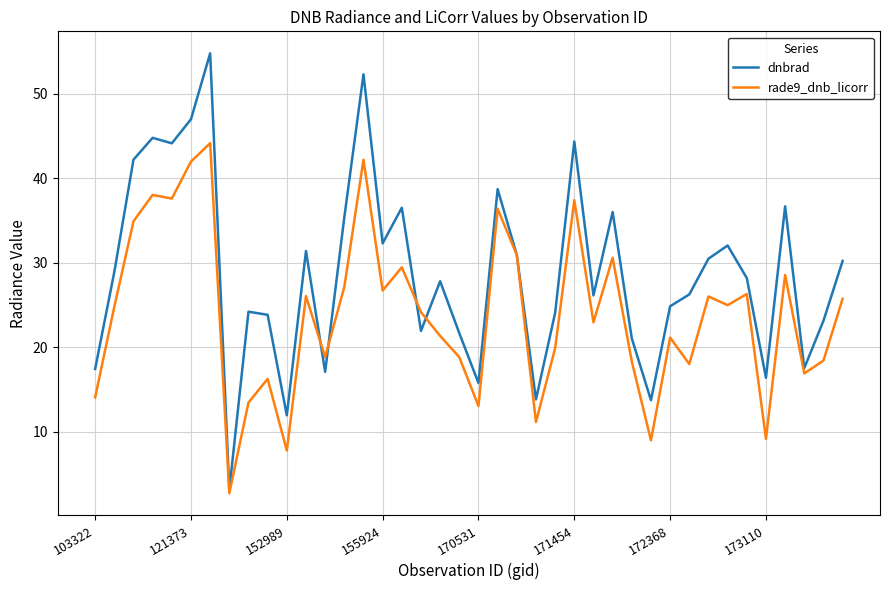

Which series has the largest total across all categories?

dnbrad